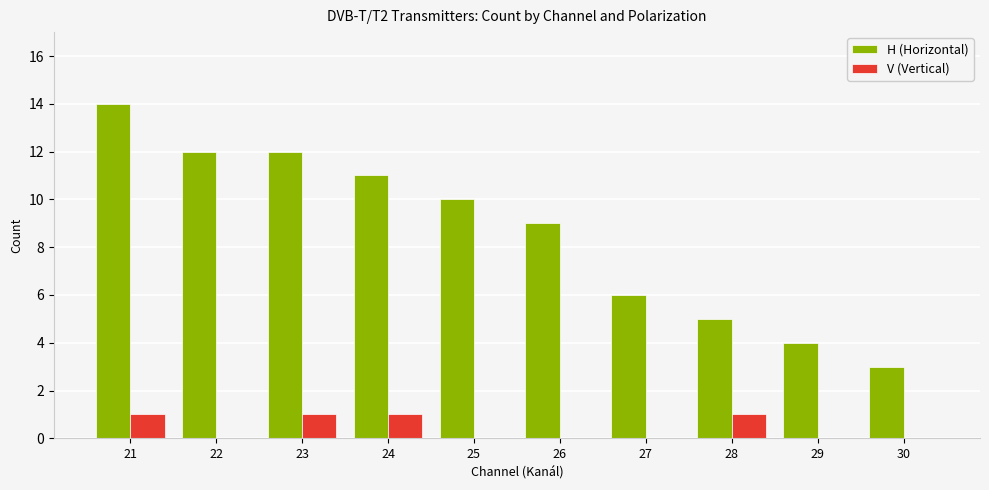

Reading right to left, list all the values displayed in this chart.

H (Horizontal): 30=3	29=4	28=5	27=6	26=9	25=10	24=11	23=12	22=12	21=14
V (Vertical): 30=0	29=0	28=1	27=0	26=0	25=0	24=1	23=1	22=0	21=1